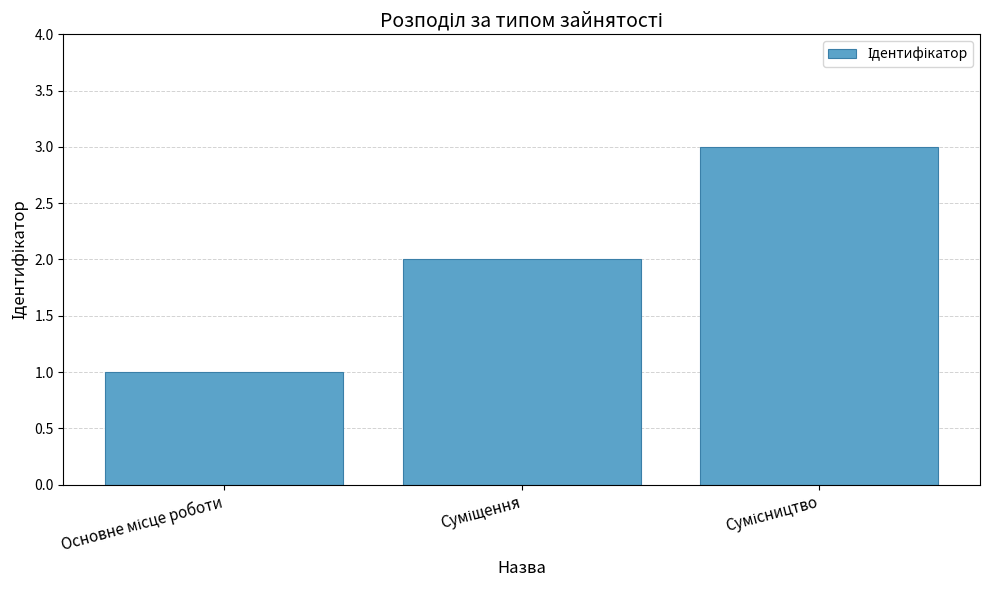

Reading left to right, extract all data points from this chart.

1	2	3